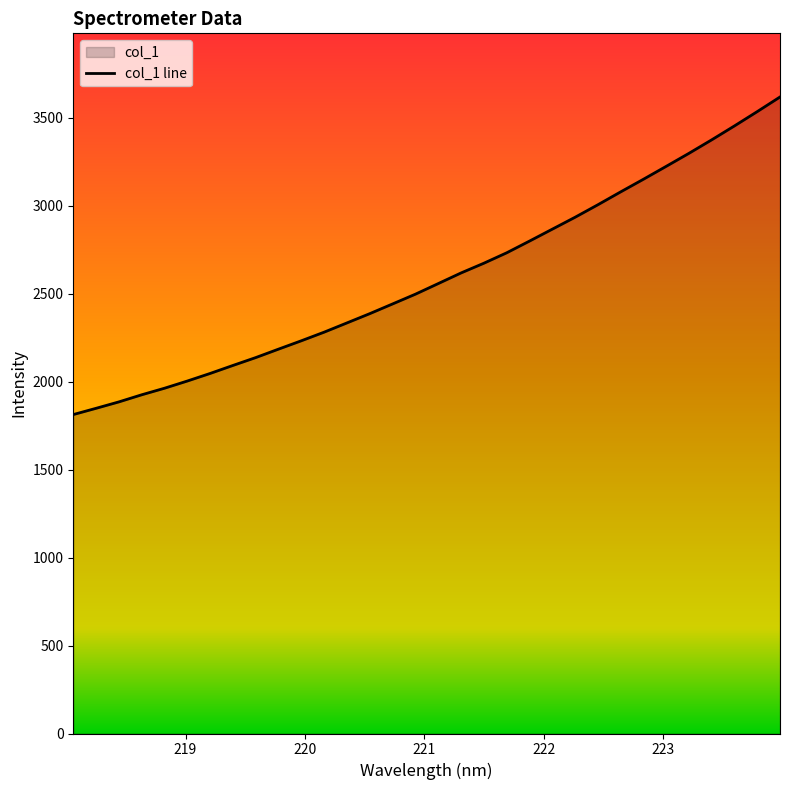

Between 219.2067 and 222.263, which is larger?

222.263